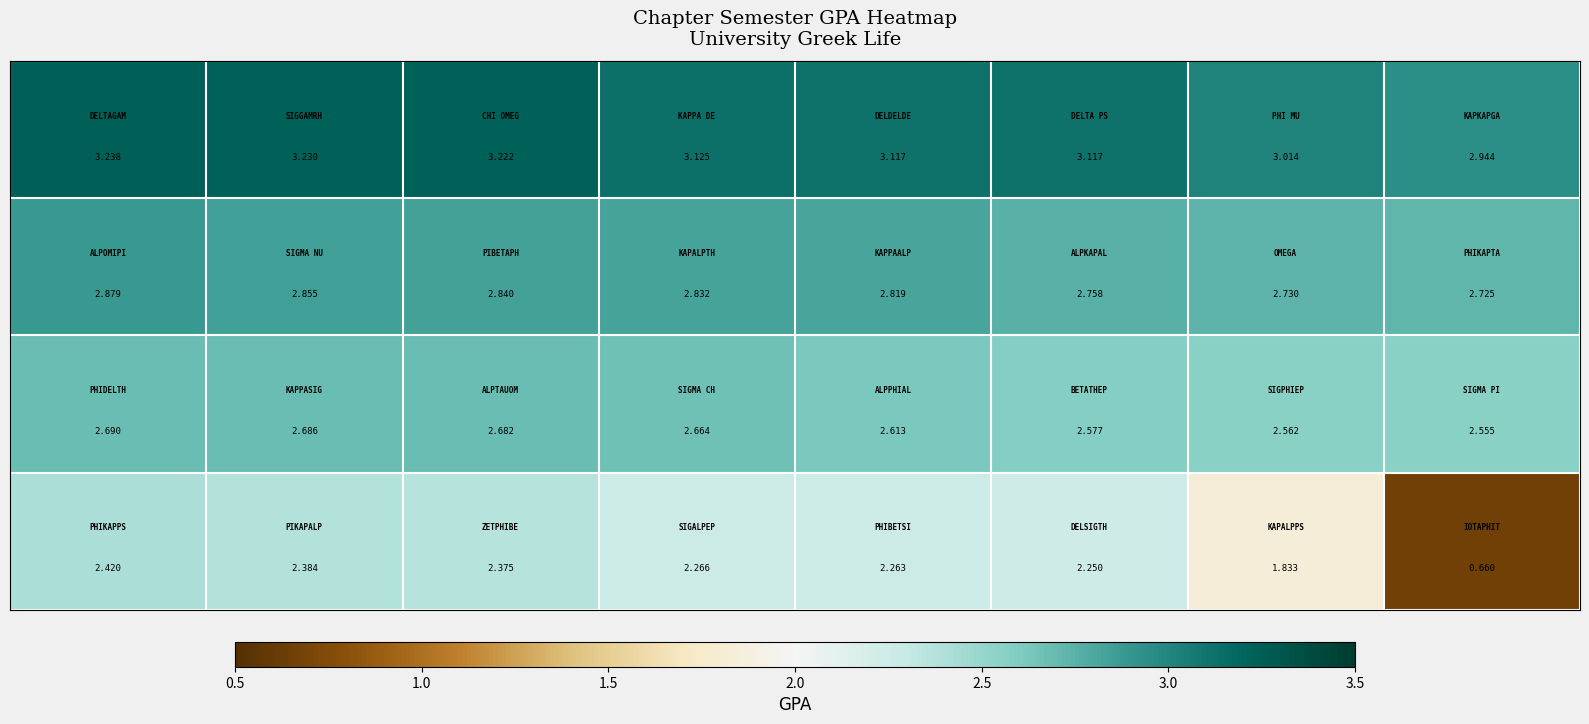

What is the maximum value shown in the chart?

3.2